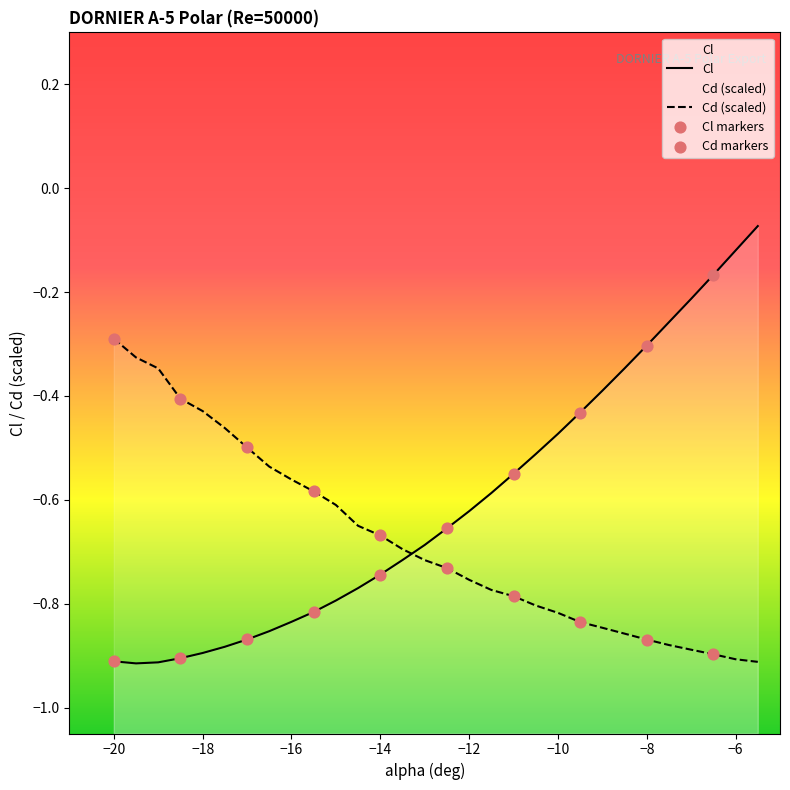

What is the total value across all series at -18.5?

-1.3